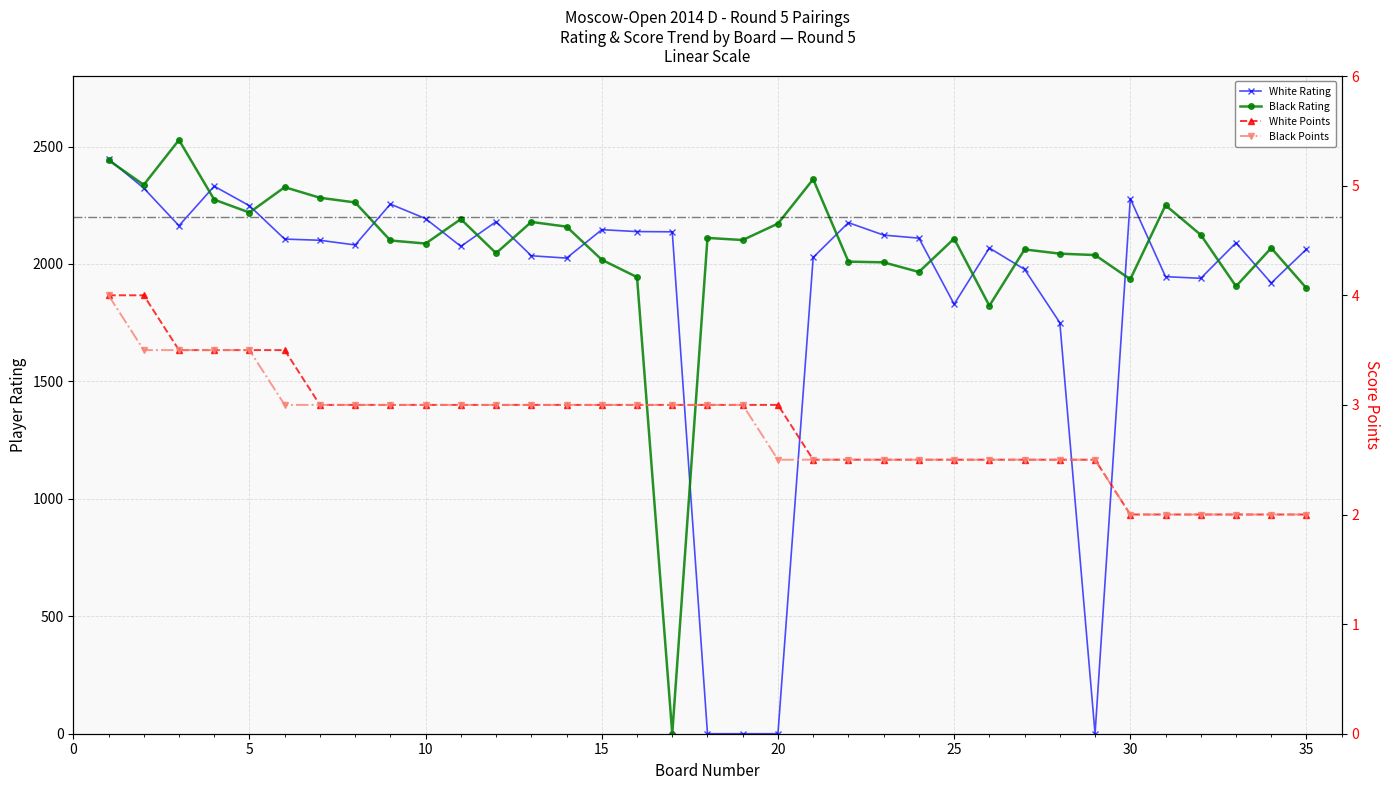

How many values in the Black Rating series exceed 2102?

17